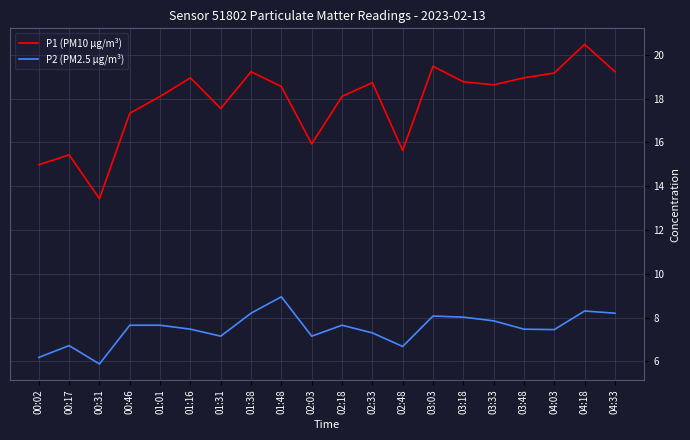

True or false: P1 (PM10 µg/m³) and P2 (PM2.5 µg/m³) cross at least once.

False